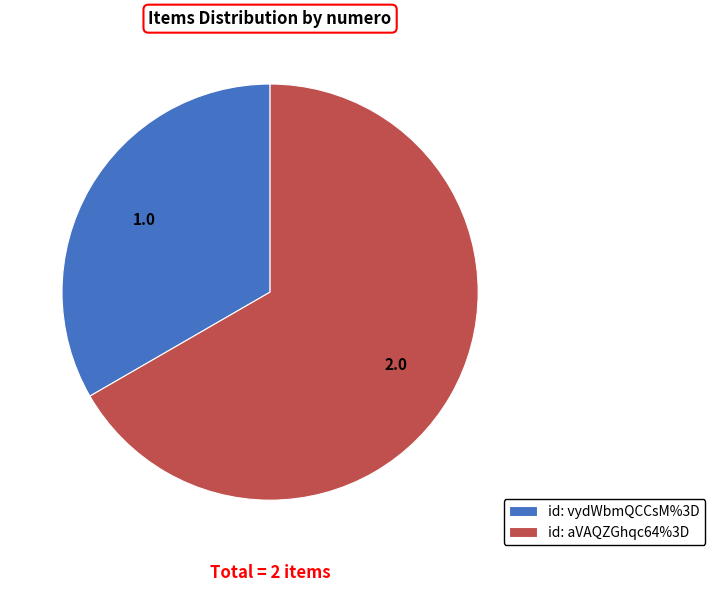

How many segments does this pie chart have?

2